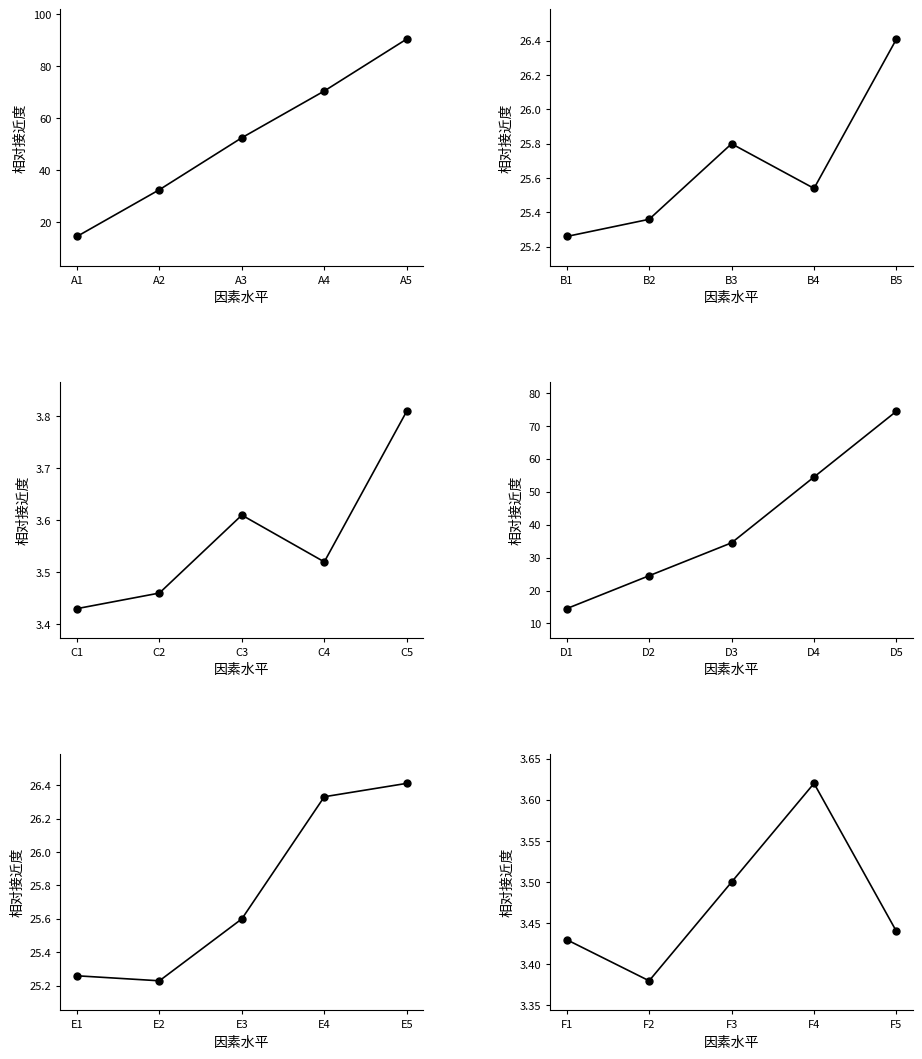

List the series in order of their peak value, highest first.

col_2, col_2 (rev), col_0, col_0 (sel), col_3, col_3 (sel)